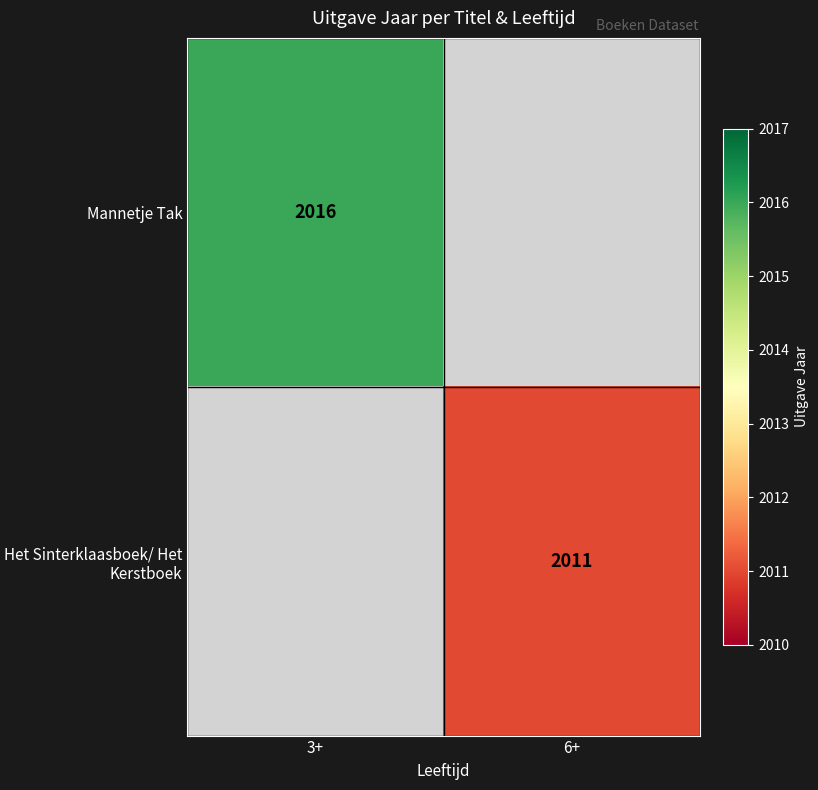

At which category is the sum across all series the highest?

3+